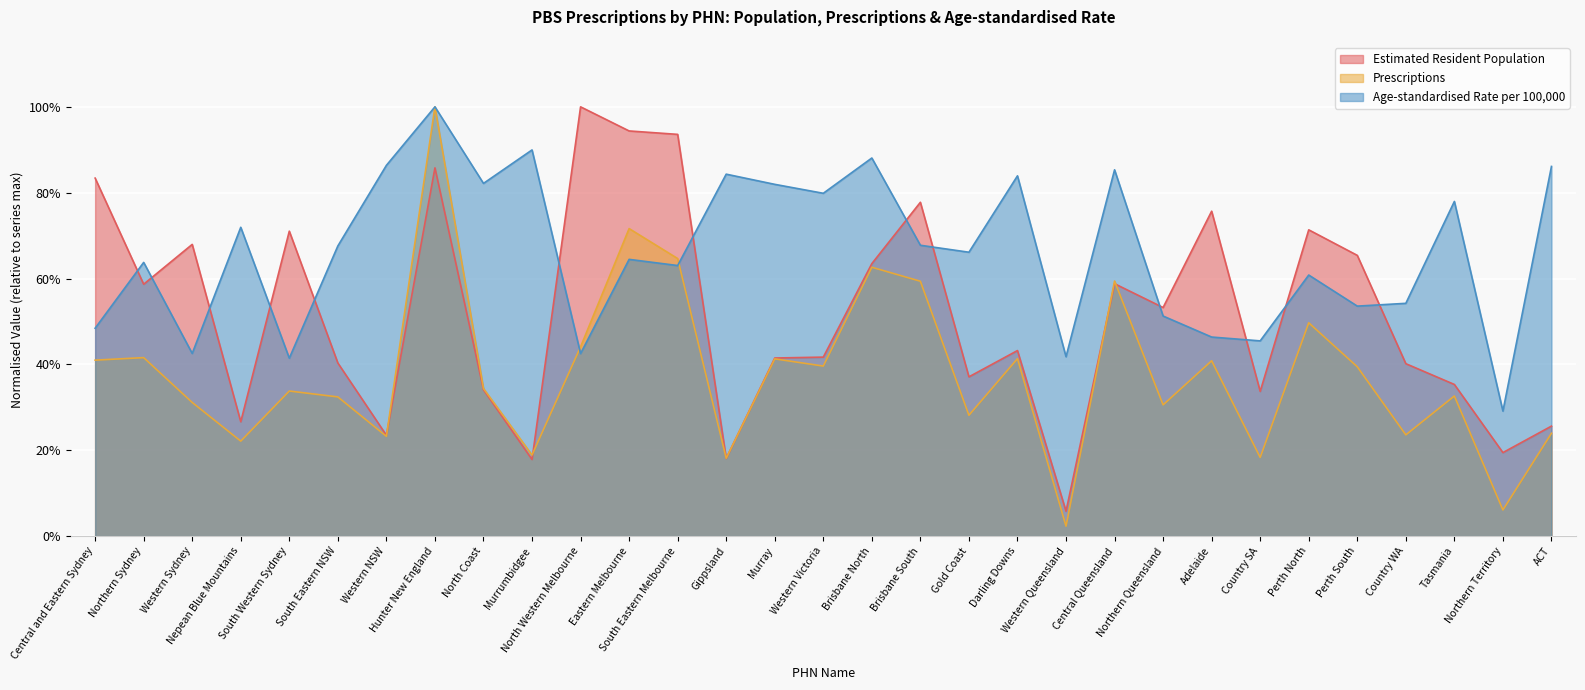

Reading left to right, extract all data points from this chart.

Estimated Resident Population: 0.8	0.6	0.7	0.3	0.7	0.4	0.2	0.9	0.3	0.2	1.0	0.9	0.9	0.2	0.4	0.4	0.6	0.8	0.4	0.4	0.1	0.6	0.5	0.8	0.3	0.7	0.7	0.4	0.4	0.2	0.3
Prescriptions: 0.4	0.4	0.3	0.2	0.3	0.3	0.2	1.0	0.3	0.2	0.4	0.7	0.6	0.2	0.4	0.4	0.6	0.6	0.3	0.4	0.0	0.6	0.3	0.4	0.2	0.5	0.4	0.2	0.3	0.1	0.2
Age-standardised Rate per 100,000: 0.5	0.6	0.4	0.7	0.4	0.7	0.9	1.0	0.8	0.9	0.4	0.6	0.6	0.8	0.8	0.8	0.9	0.7	0.7	0.8	0.4	0.9	0.5	0.5	0.5	0.6	0.5	0.5	0.8	0.3	0.9